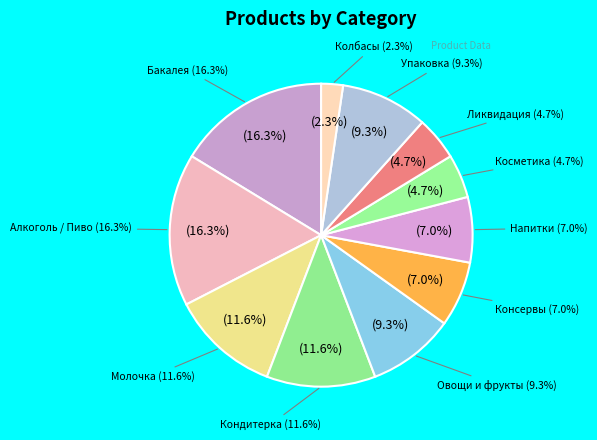

Is the sum of Напитки and Косметика greater than half?

No